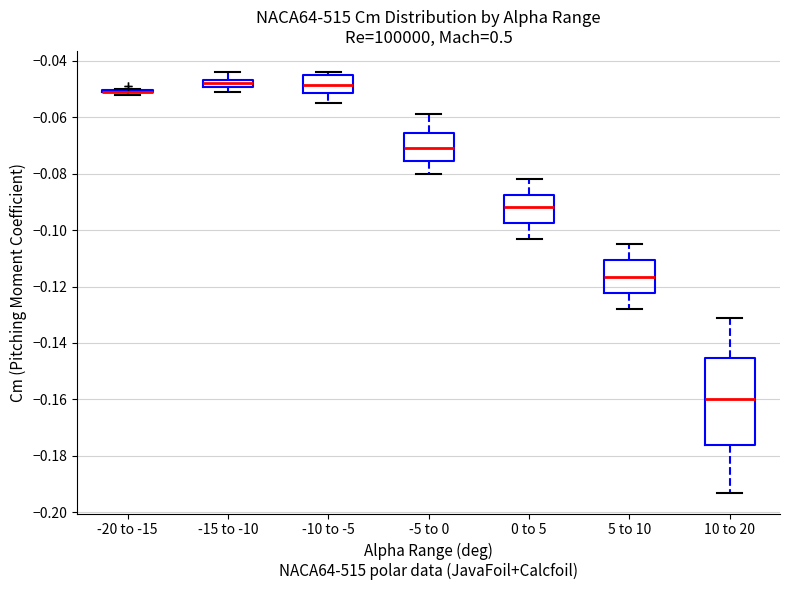

Where is the lower edge of the box for -10 to -5 on the y-axis? The values are not printed on the chart, so give them approximately, as read against the axis.

-0.052